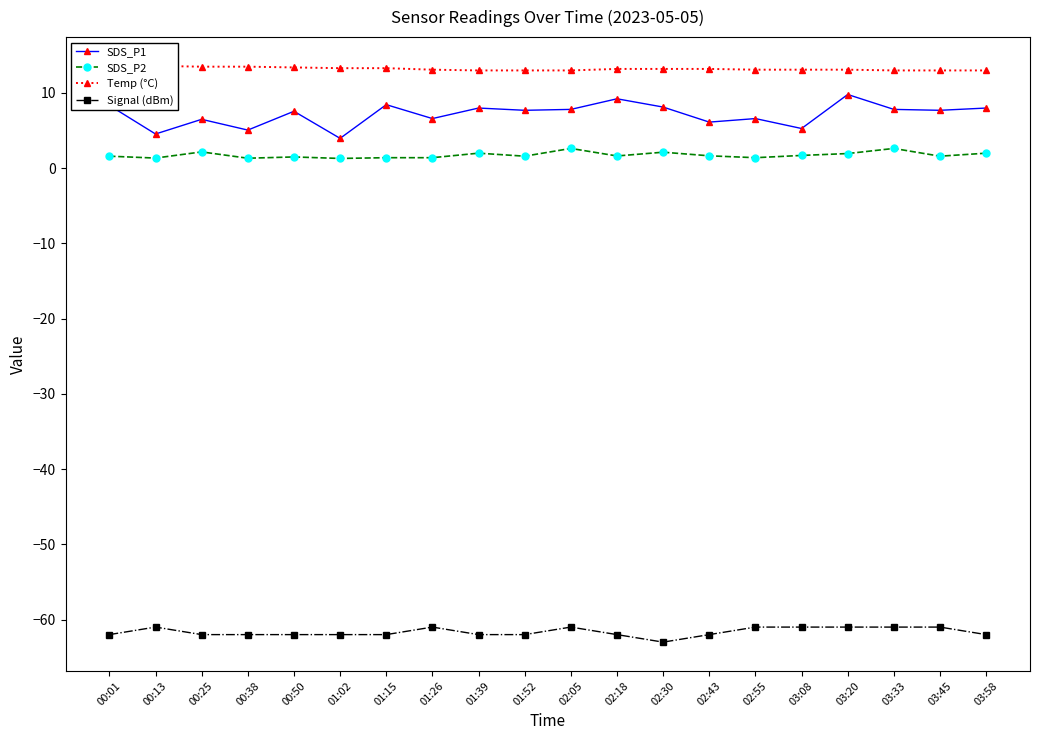

What is the approximate value of SDS_P2 at 00:13?

1.4